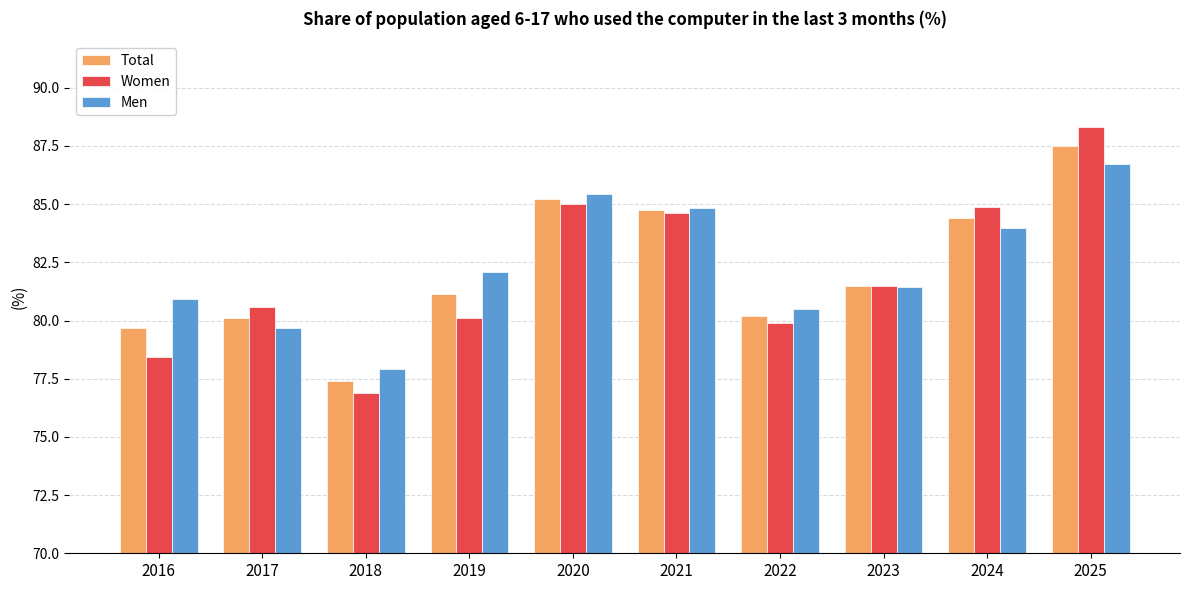

What is the difference between the Total values at 2020 and 2016?

5.5